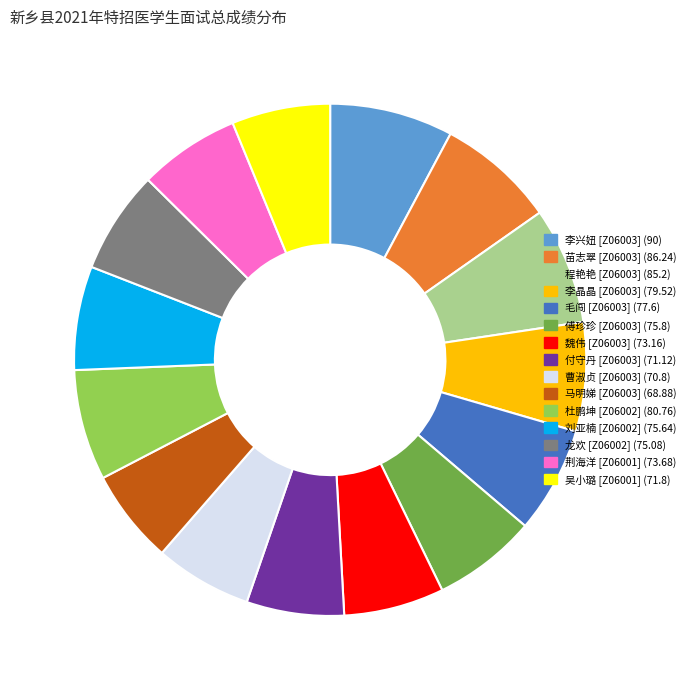

Does any single category account for the majority?

No